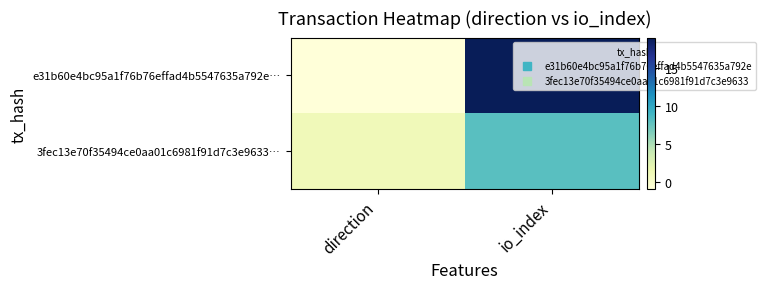

Which series has the largest total across all categories?

e31b60e4bc95a1f76b76effad4b5547635a792e…